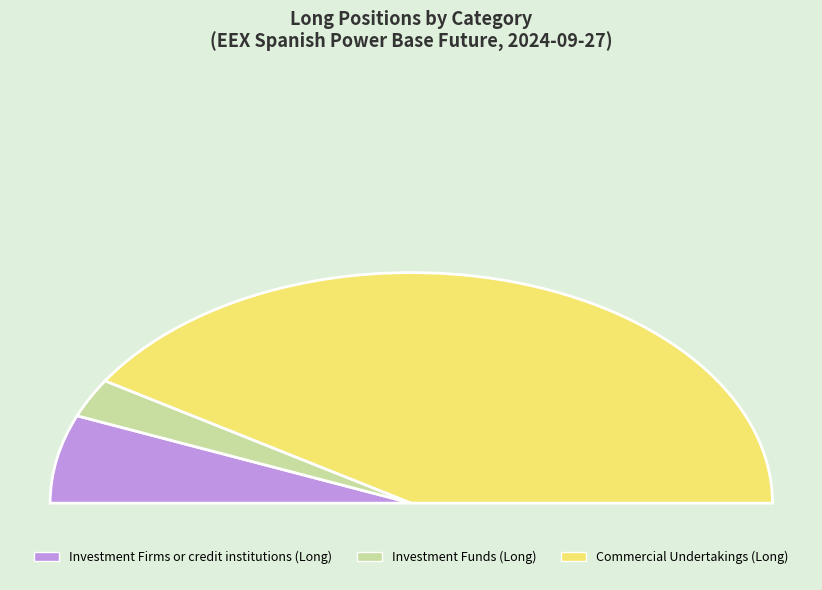

What is the majority slice?

Commercial Undertakings (Long)